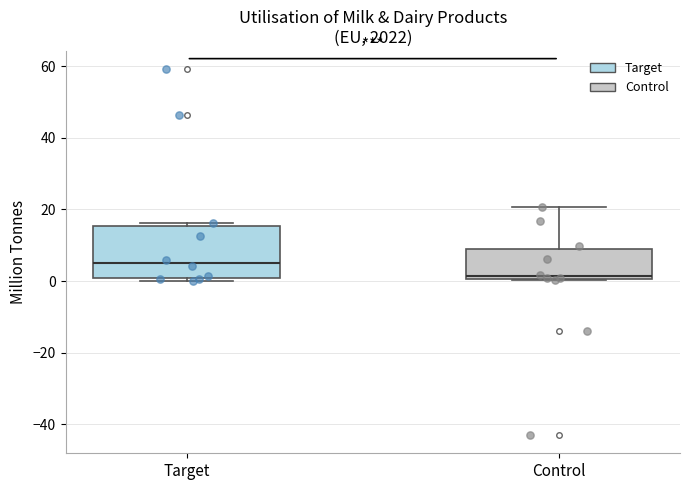

Which box has the highest median line?

Target